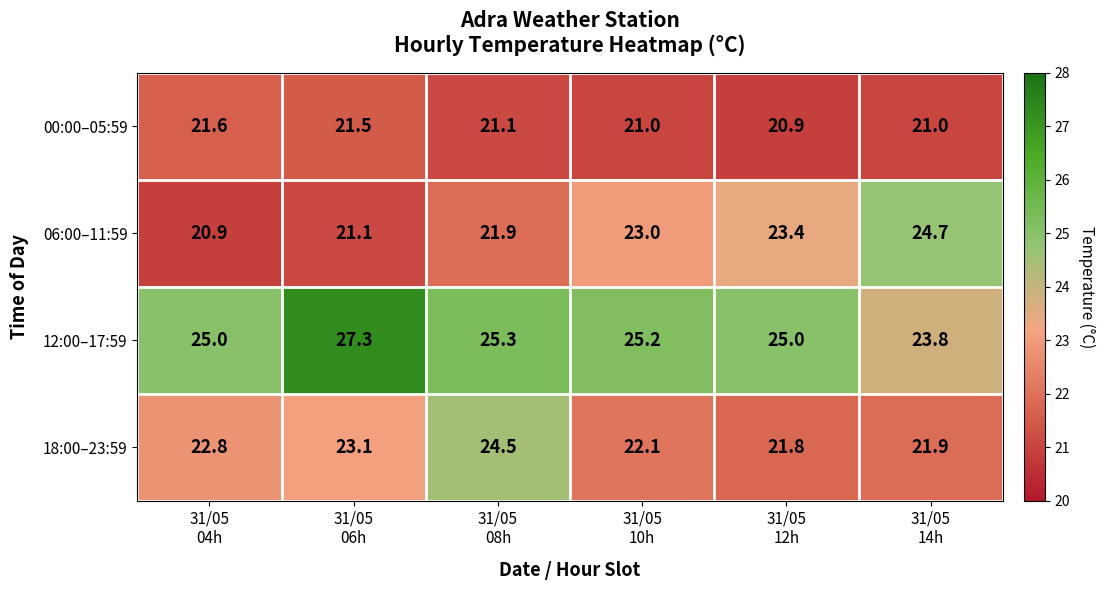

How many categories are shown in the chart?

6